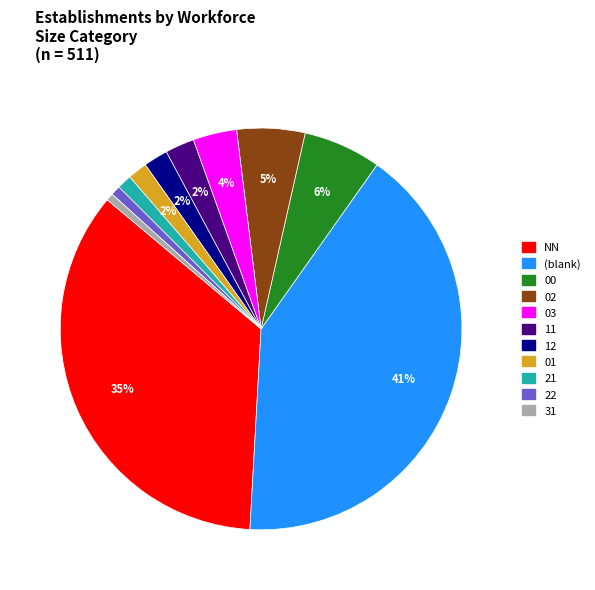

Is it true that 21 is 1% of the pie?

True